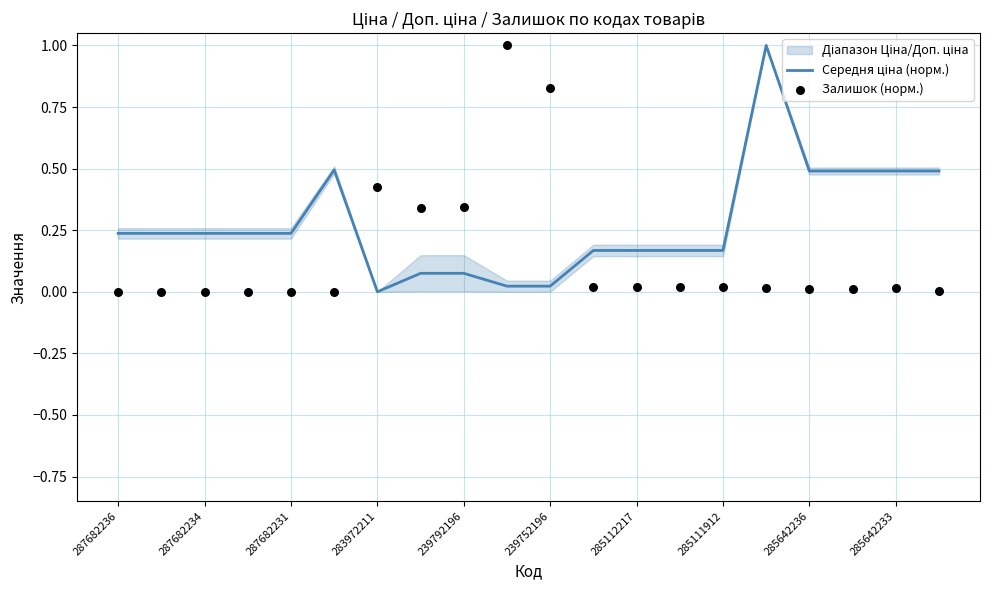

Which series contains the highest Y value?

Середня ціна (норм.)